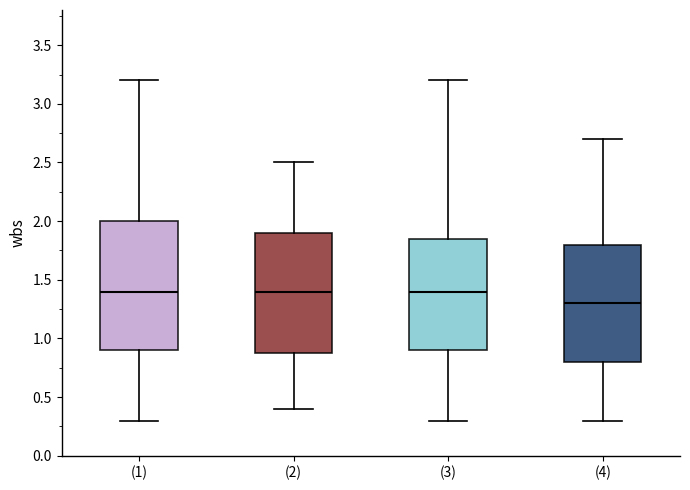

Which box is the tallest, from its lower edge to its upper edge?

(1)